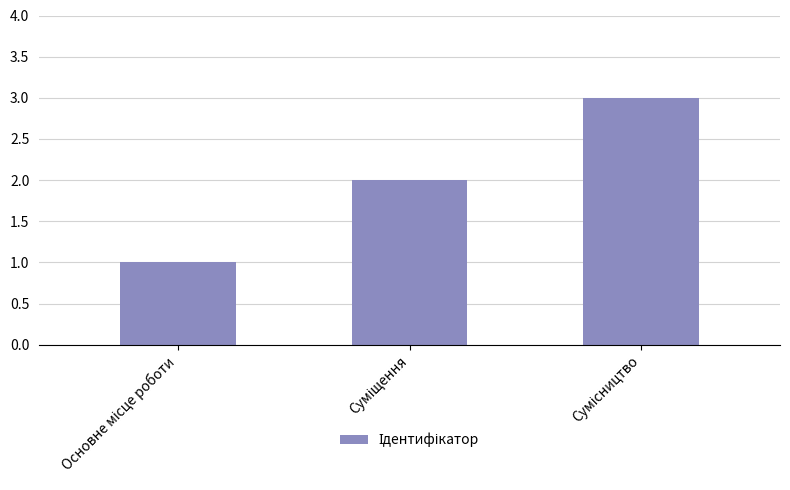

What is the greatest value displayed?

3